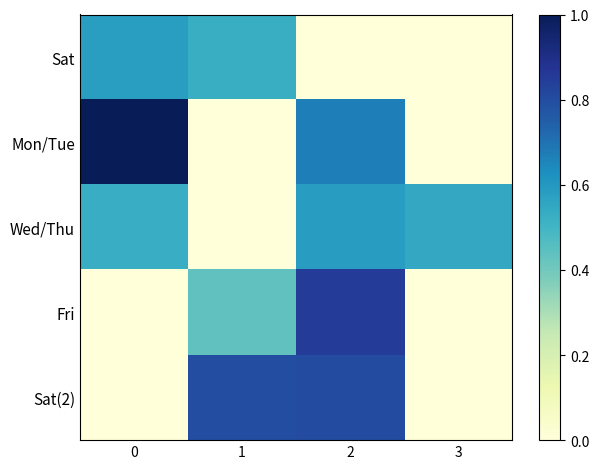

How many categories are shown in the chart?

4